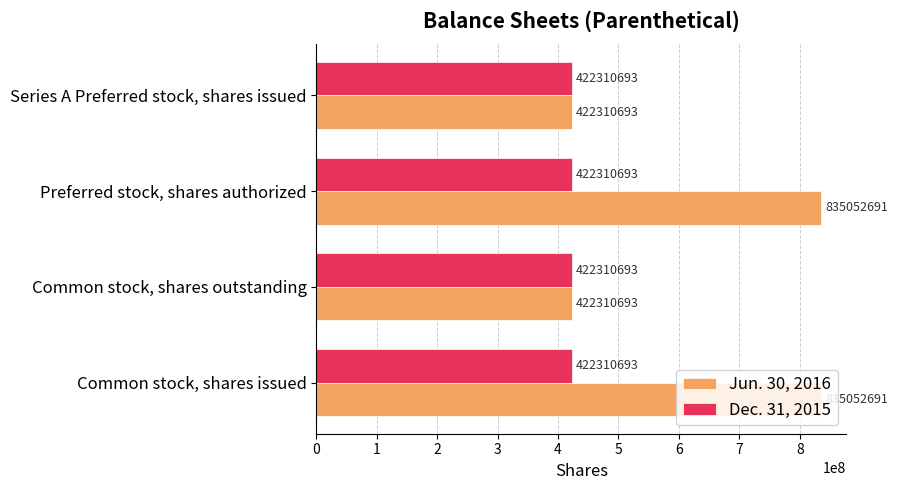

List the series in order of their overall mean, lowest first.

Dec. 31, 2015, Jun. 30, 2016